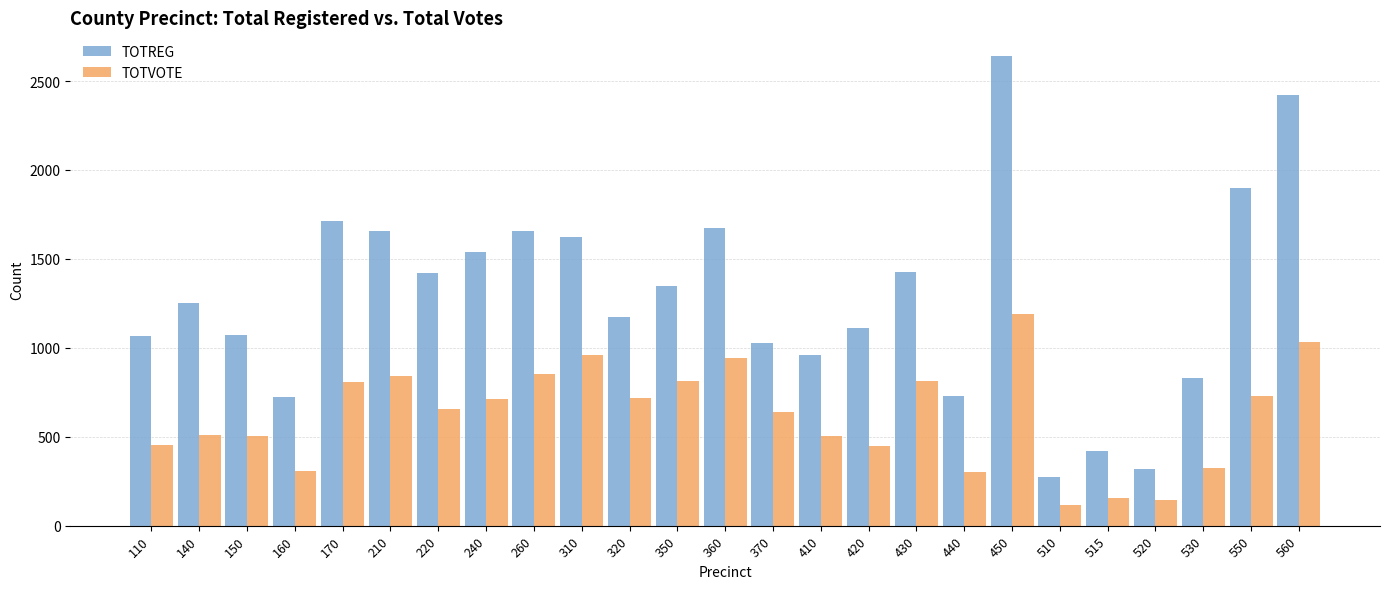

What is the value of the TOTREG bar at the 20th from the left?

273